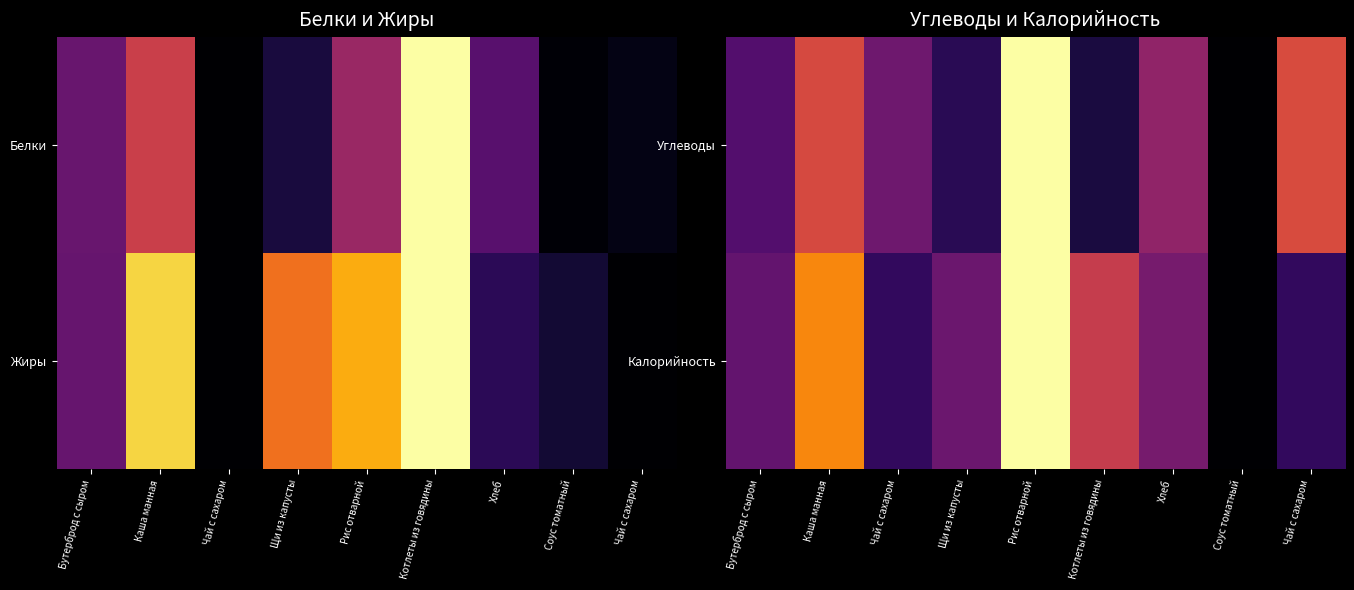

Rank the series by their maximum value, from highest to lowest.

Углеводы, Калорийность